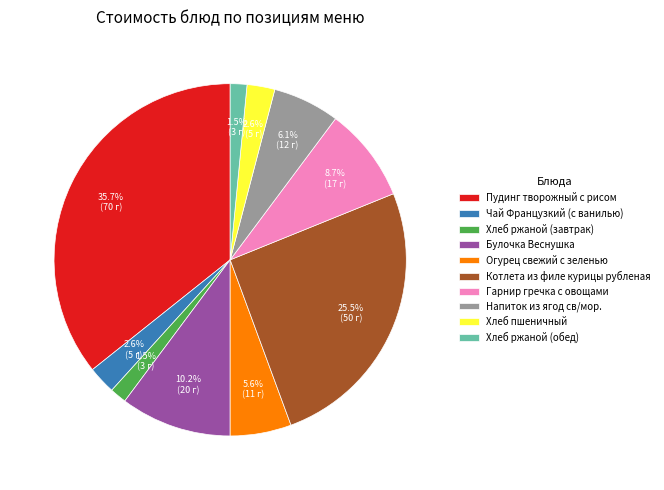

Count the number of slices in the pie.

10